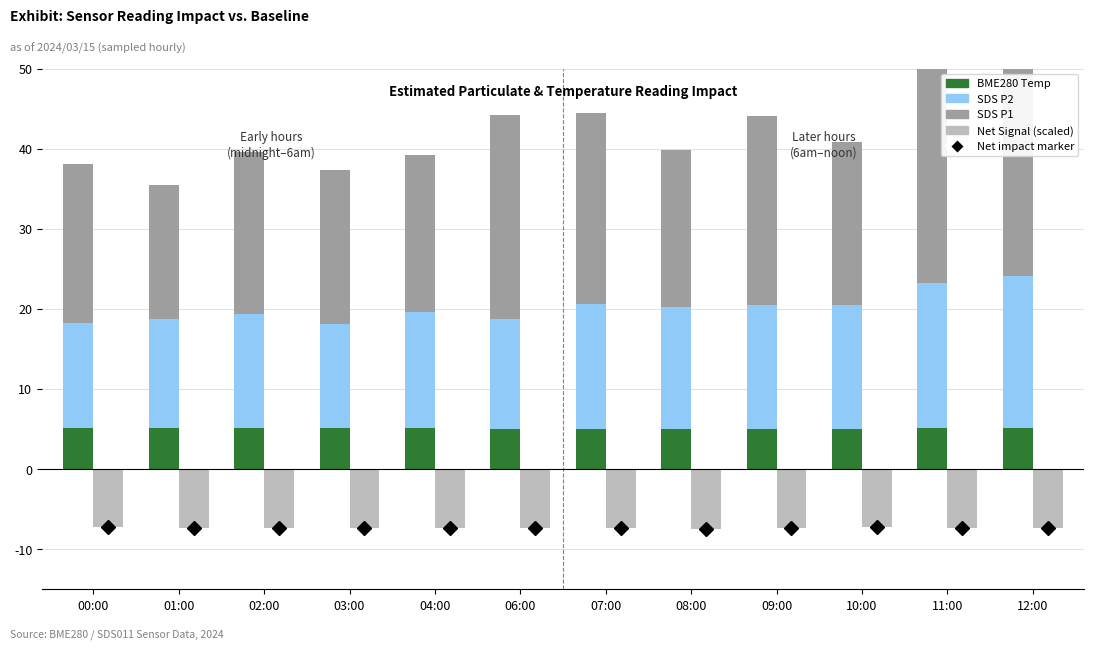

What is the label of the 9th bar from the right?

03:00